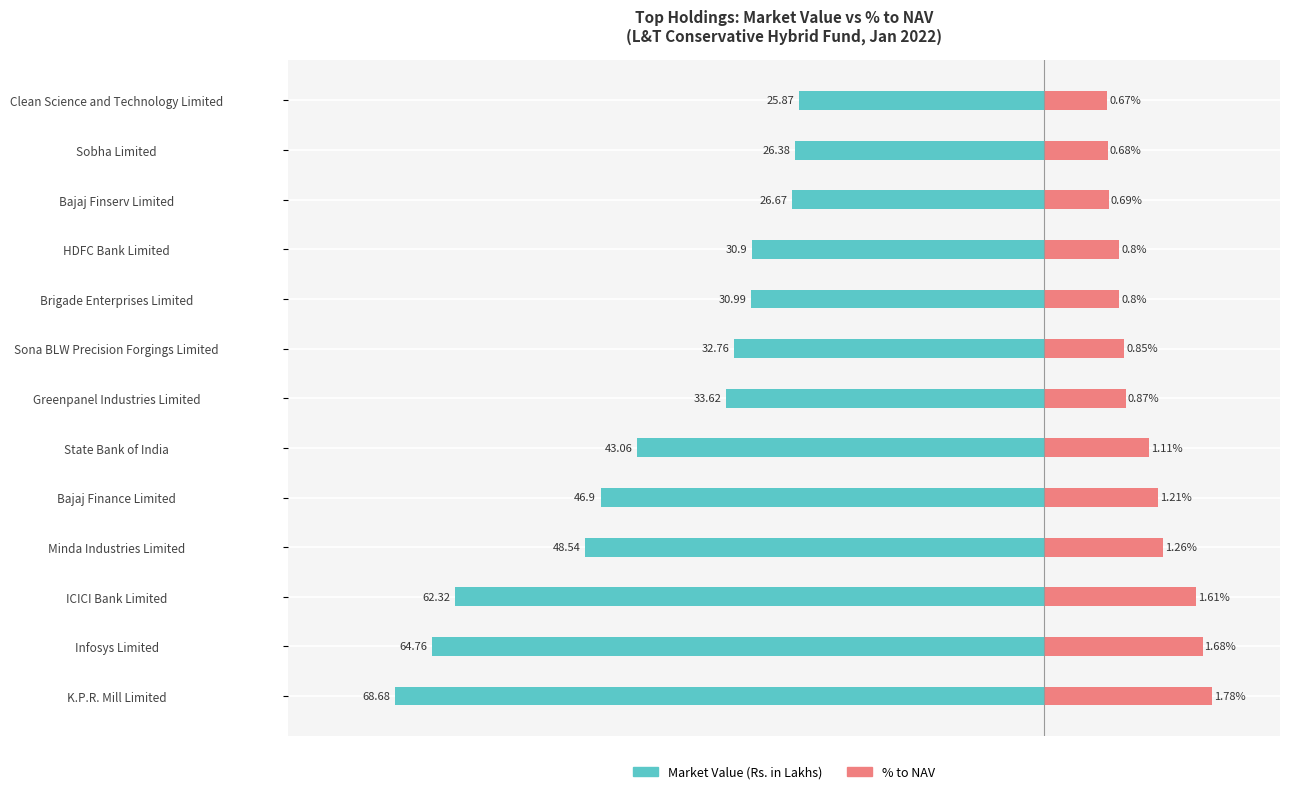

The % to NAV (×10 scaled) series shows 4.4 at Bajaj Finserv Limited. True or false?

False